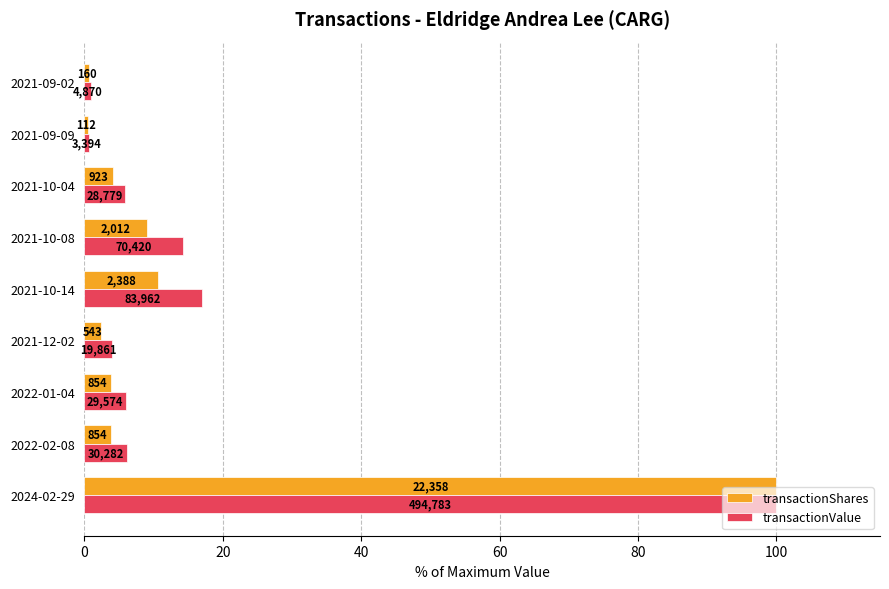

What are all the series names shown in the legend?

transactionShares, transactionValue